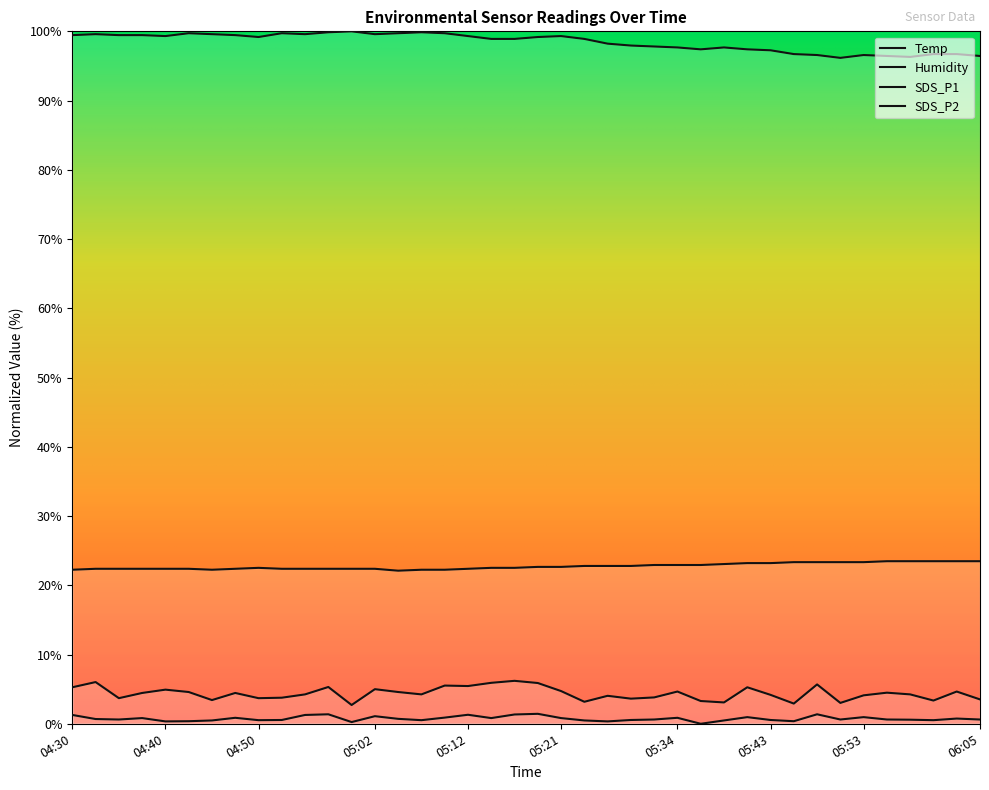

True or false: SDS_P1 has more than 0 interior local peaks.

True